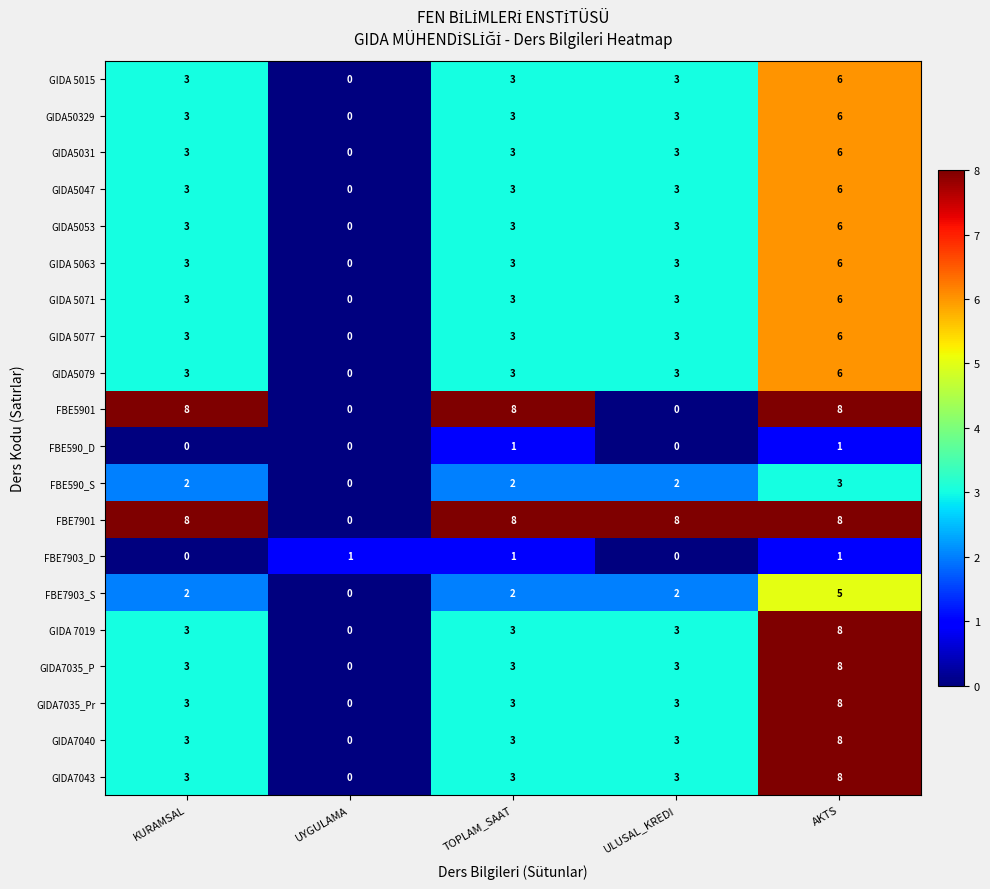

The value of FBE590_S at KURAMSAL is 2. True or false?

True